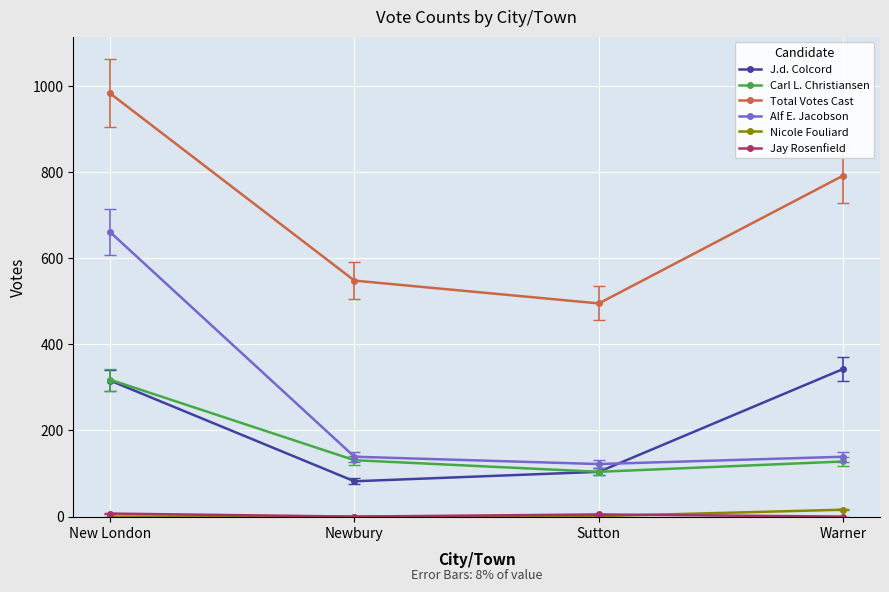

True or false: Carl L. Christiansen has a value of 318 at New London.

True